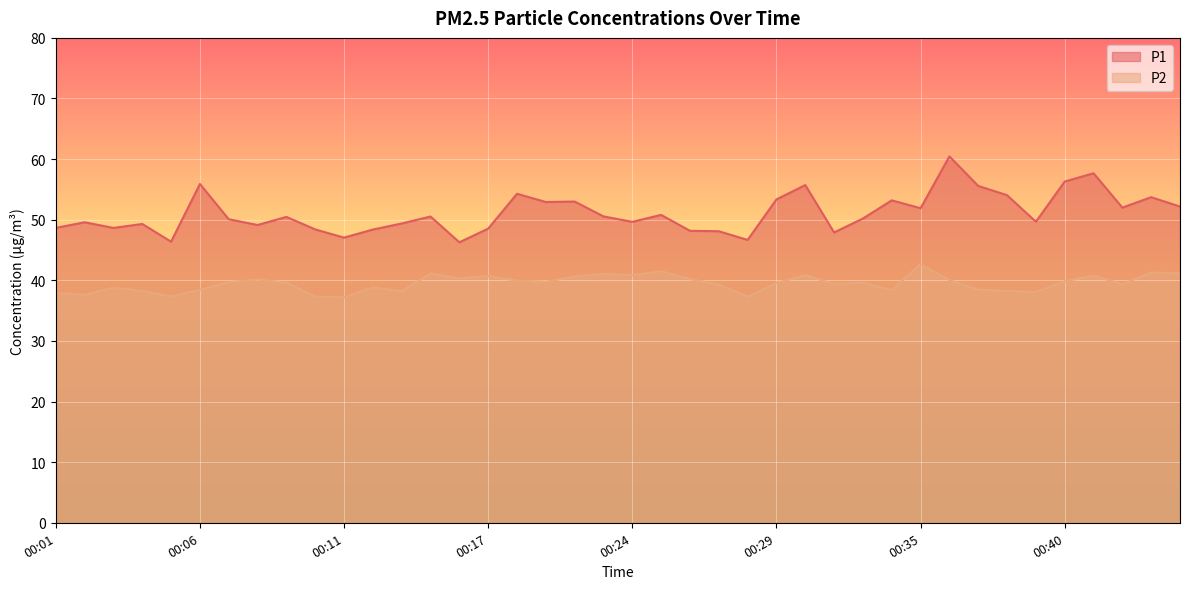

True or false: P2 and P1 cross at least once.

False